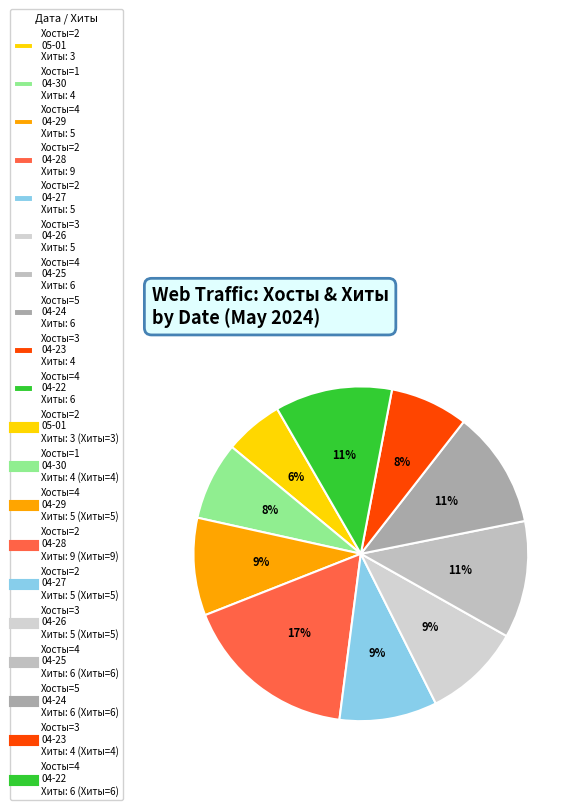

Count the number of slices in the pie.

10